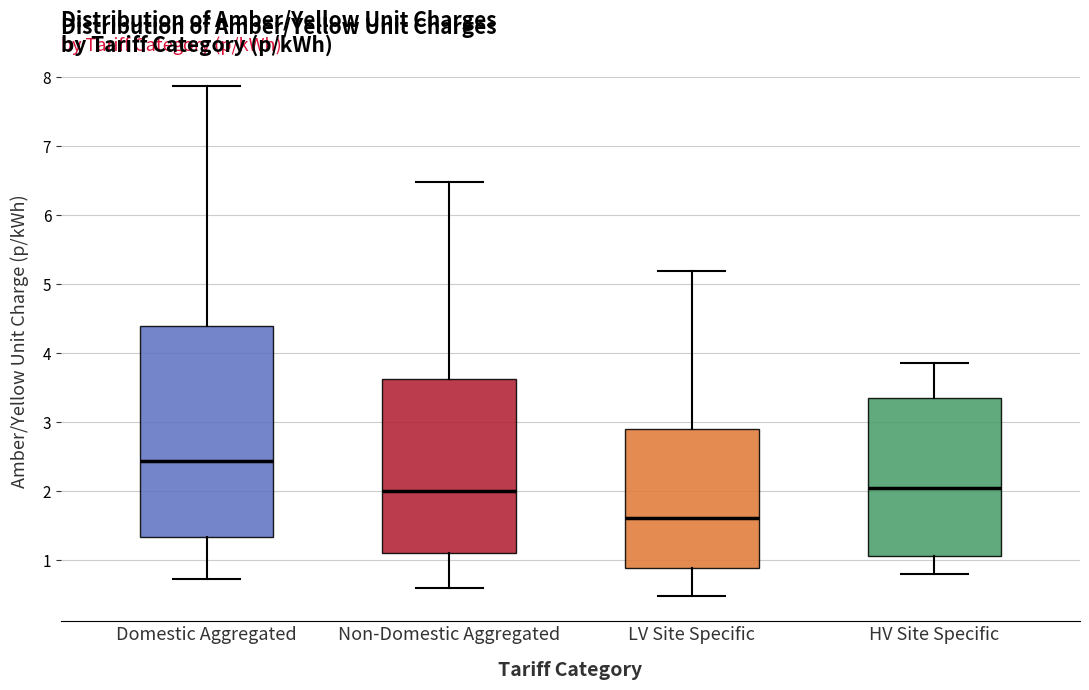

Which box is the tallest, from its lower edge to its upper edge?

Domestic Aggregated